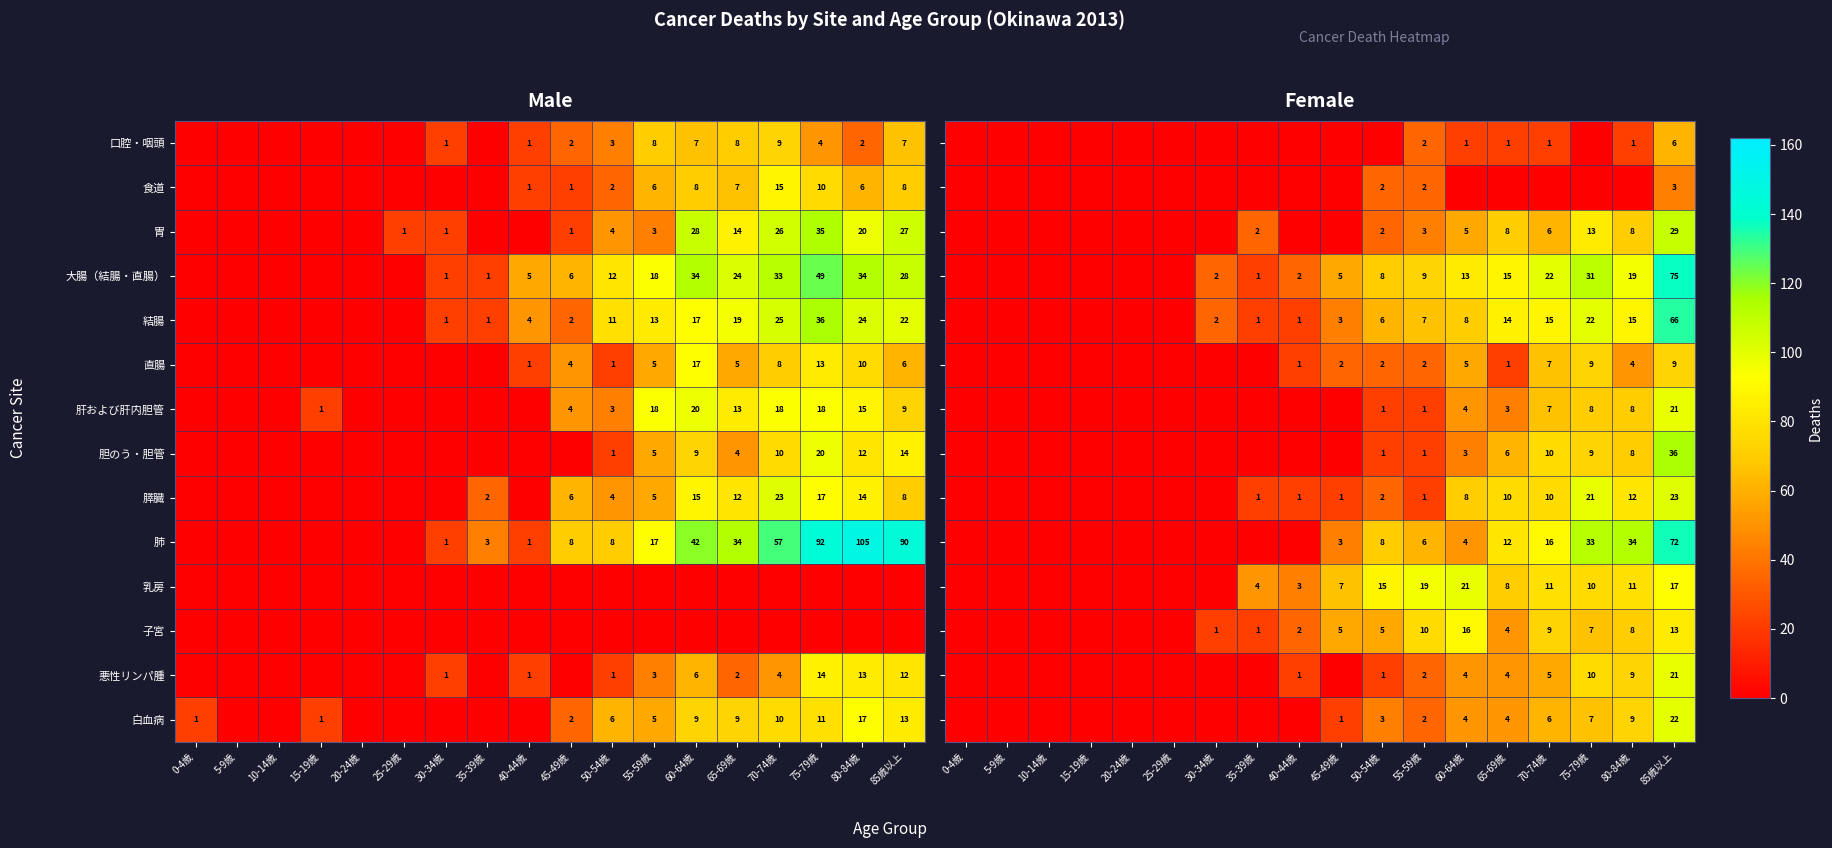

Is the value of 口腔・咽頭 at 50-54歳 greater than the value of 胃 at 85歳以上?

No